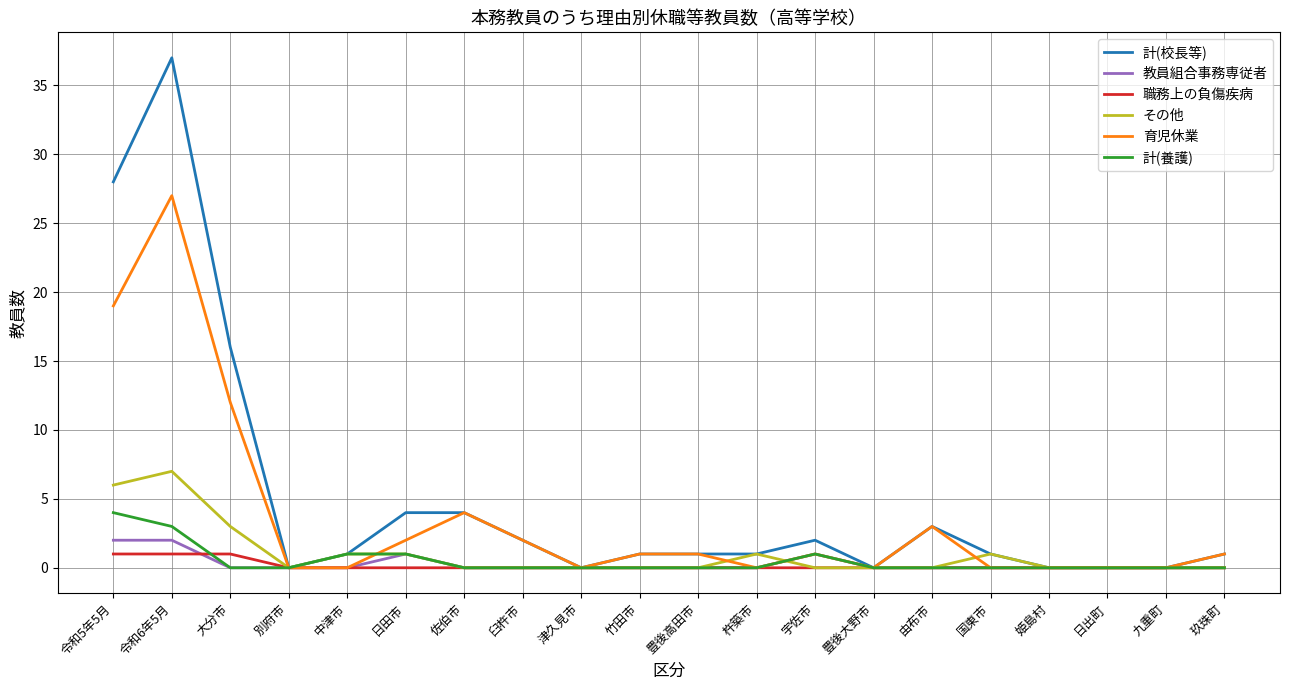

At which category is the sum across all series the highest?

令和6年5月